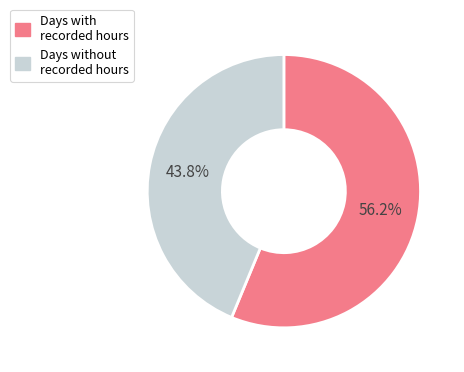

What is the largest slice in the pie chart?

Days with recorded hours